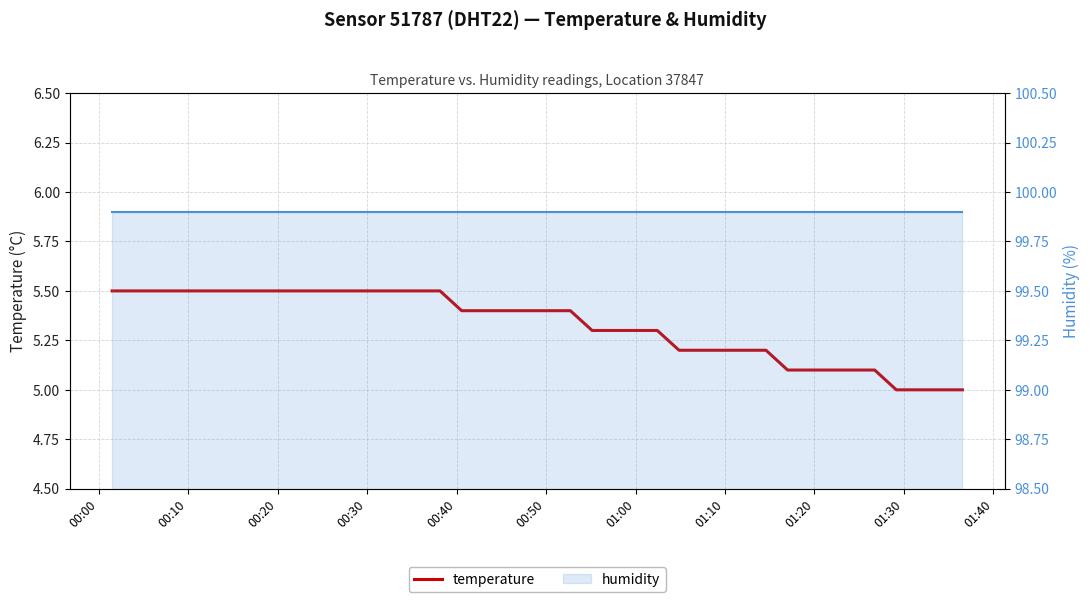

Reading left to right, extract all data points from this chart.

temperature: 5.5	5.5	5.5	5.5	5.5	5.5	5.5	5.5	5.5	5.5	5.5	5.5	5.5	5.5	5.5	5.5	5.4	5.4	5.4	5.4	5.4	5.4	5.3	5.3	5.3	5.3	5.2	5.2	5.2	5.2	5.2	5.1	5.1	5.1	5.1	5.1	5.0	5.0	5.0	5.0
humidity: 99.9	99.9	99.9	99.9	99.9	99.9	99.9	99.9	99.9	99.9	99.9	99.9	99.9	99.9	99.9	99.9	99.9	99.9	99.9	99.9	99.9	99.9	99.9	99.9	99.9	99.9	99.9	99.9	99.9	99.9	99.9	99.9	99.9	99.9	99.9	99.9	99.9	99.9	99.9	99.9